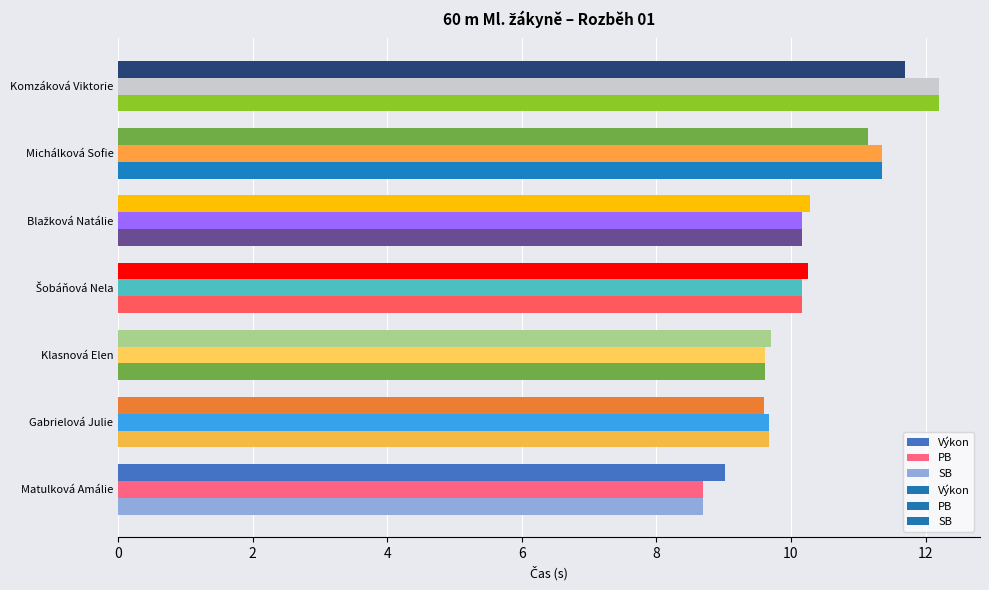

What is the sum of all PB values?

71.9